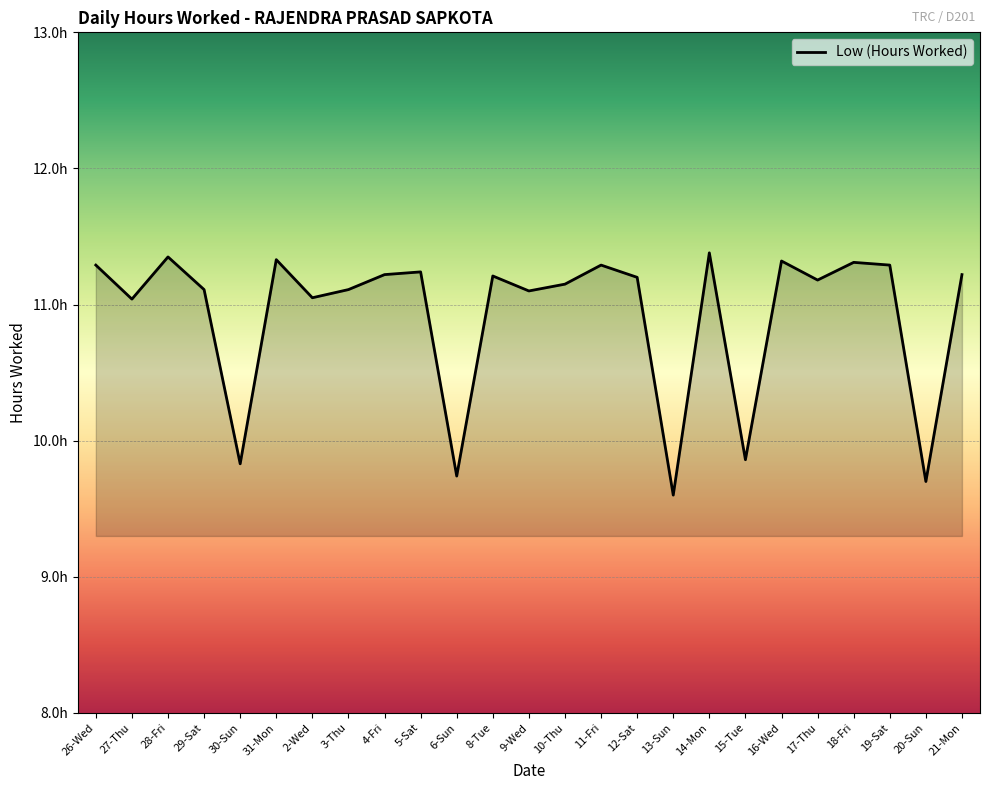

At which label does the data first exceed 11?

26-Wed